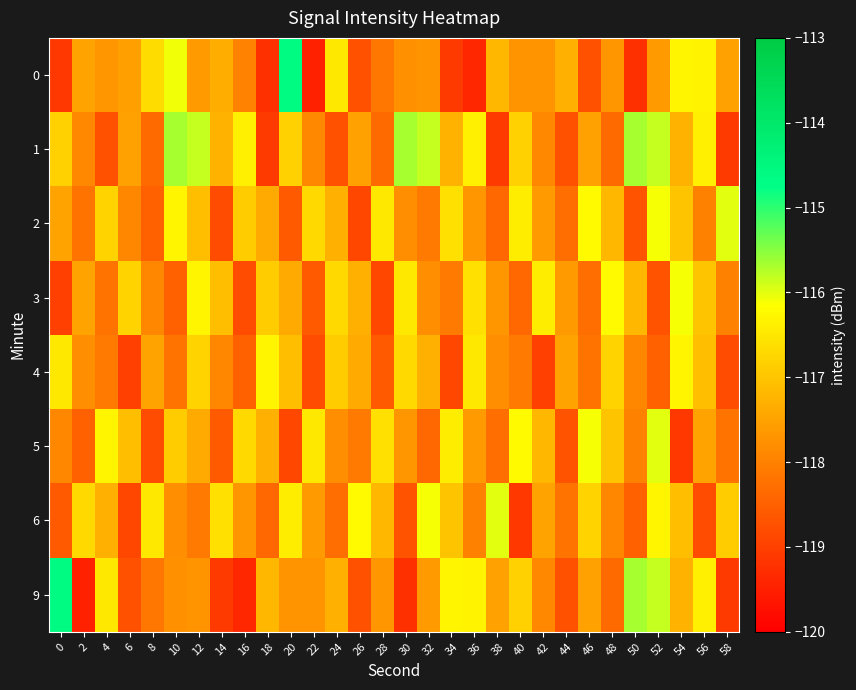

Which has a higher value, 34 or 6?

6